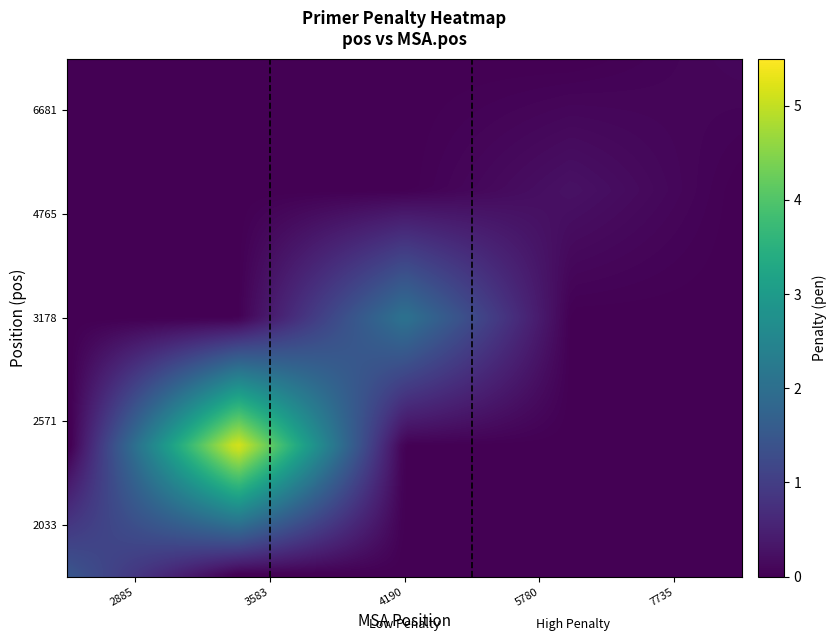

Reading left to right, what are all the values shown in this chart?

2033: 0=1.4	1=0.0	2=0.0	3=0.0	4=0.0
2571: 0=0.0	1=5.2	2=0.0	3=0.0	4=0.0
3178: 0=0.0	1=0.0	2=2.1	3=0.0	4=0.0
4765: 0=0.0	1=0.0	2=0.0	3=0.3	4=0.0
6681: 0=0.0	1=0.0	2=0.0	3=0.0	4=0.1